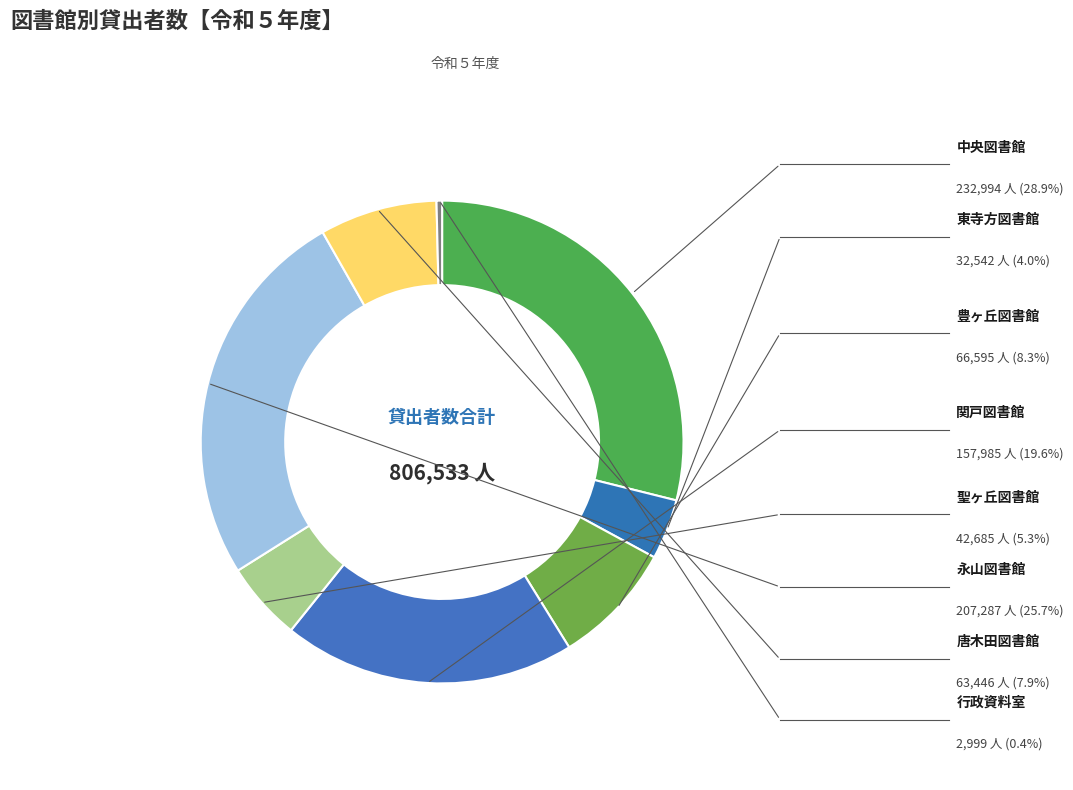

Does any single category account for the majority?

No